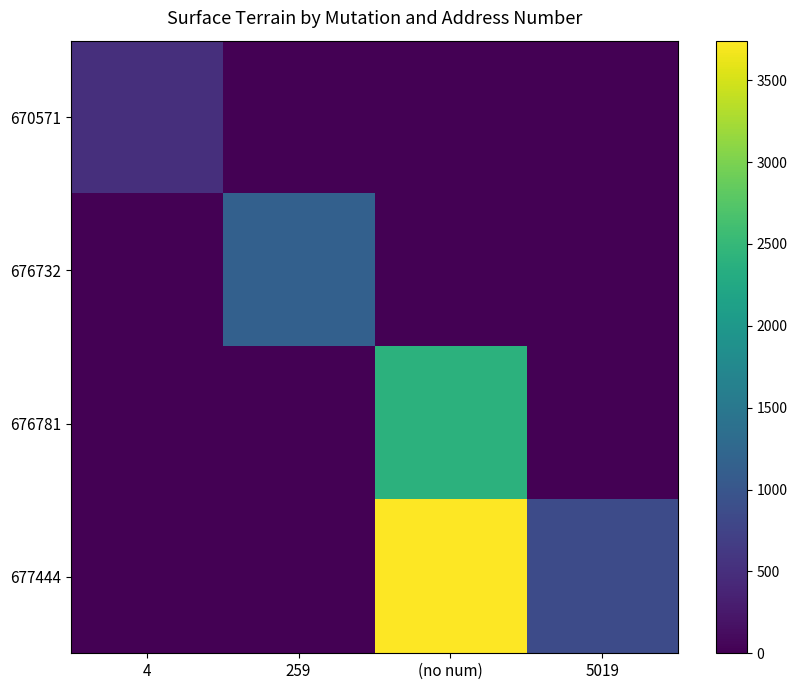

Rank the series by their maximum value, from lowest to highest.

670571, 676732, 676781, 677444